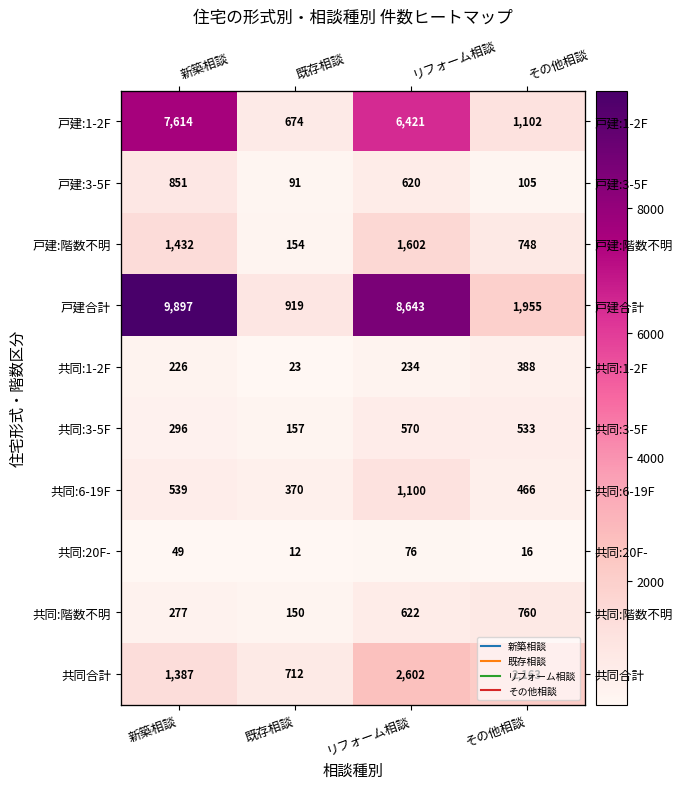

What is the lowest value of the 共同合計 series?

712